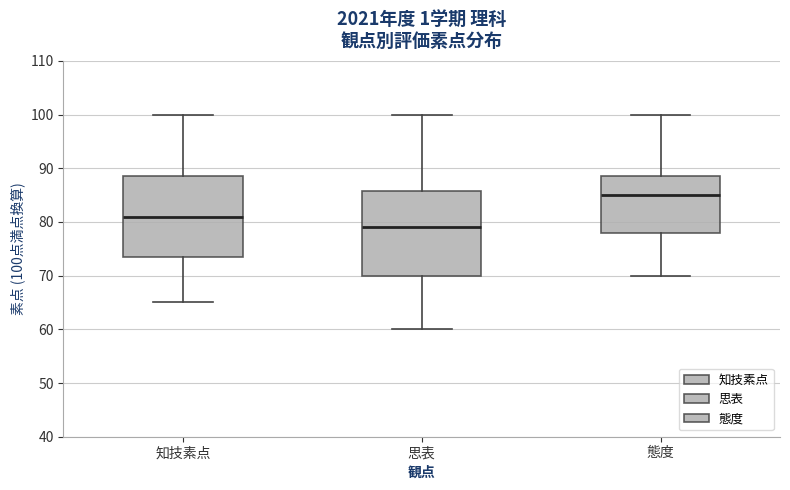

Reading left to right, read every box against the y-axis: the position of its median line, the range the box covers, and the ends of its whiskers. The values are not printed on the chart, so give them approximately, as read against the axis.

知技素点: median 81, box 74 to 89, whiskers 65 to 100
思表: median 79, box 70 to 86, whiskers 60 to 100
態度: median 85, box 78 to 89, whiskers 70 to 100